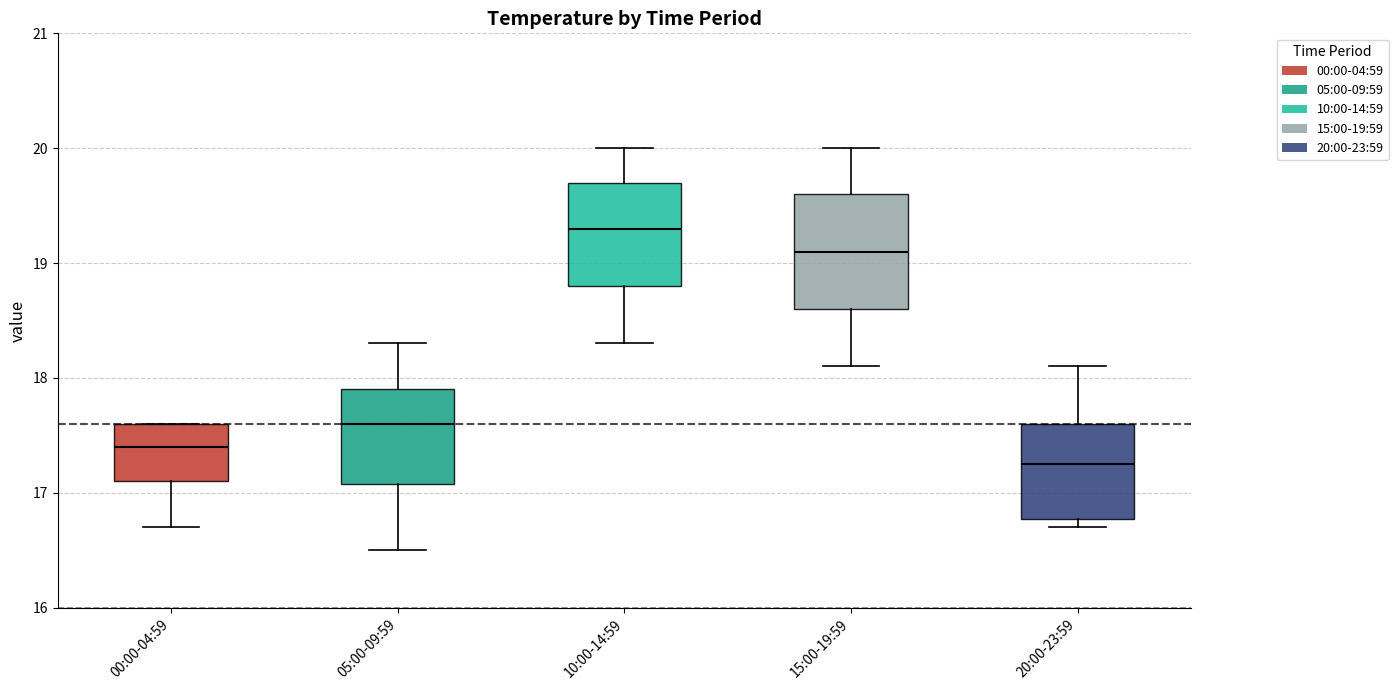

Reading left to right, read every box against the y-axis: the position of its median line, the range the box covers, and the ends of its whiskers. The values are not printed on the chart, so give them approximately, as read against the axis.

00:00-04:59: median 17.4, box 17.1 to 17.6, whiskers 16.7 to 17.6
05:00-09:59: median 17.6, box 17.1 to 17.9, whiskers 16.5 to 18.3
10:00-14:59: median 19.3, box 18.8 to 19.7, whiskers 18.3 to 20.0
15:00-19:59: median 19.1, box 18.6 to 19.6, whiskers 18.1 to 20.0
20:00-23:59: median 17.3, box 16.8 to 17.6, whiskers 16.7 to 18.1